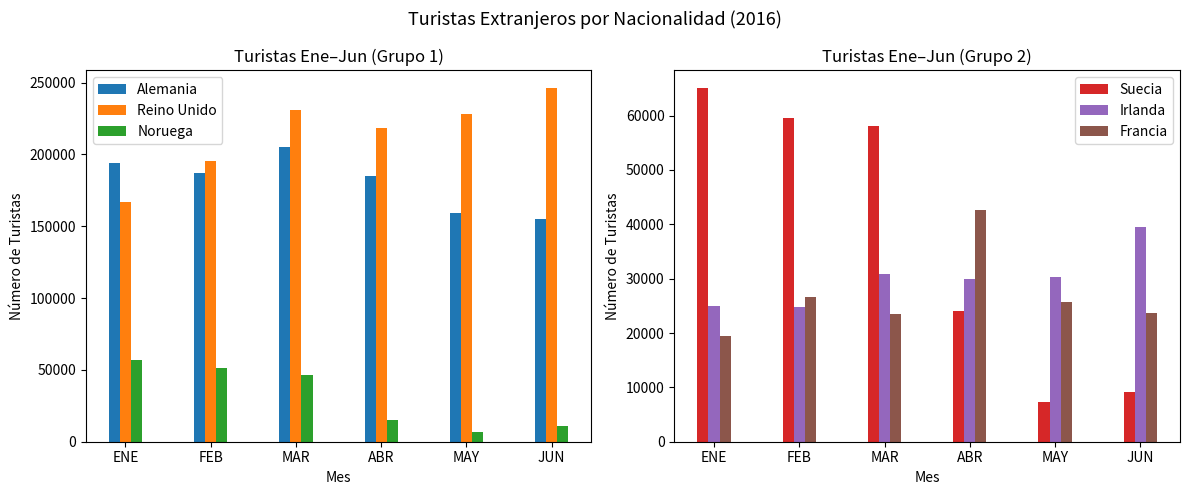

Does the chart contain any negative values?

No